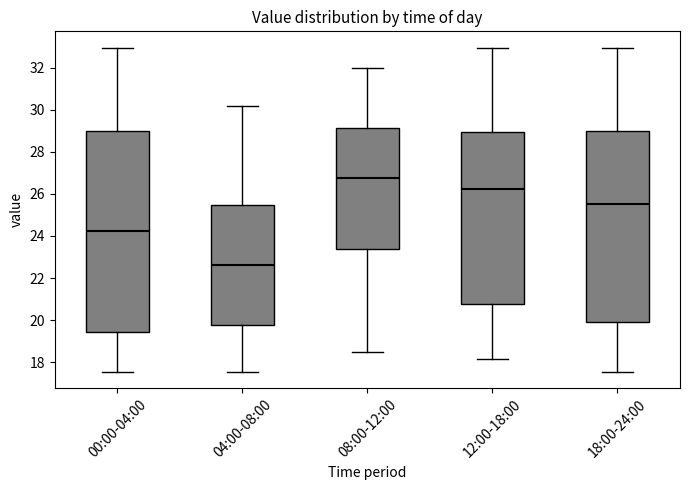

Which box's median line is the lowest?

04:00-08:00